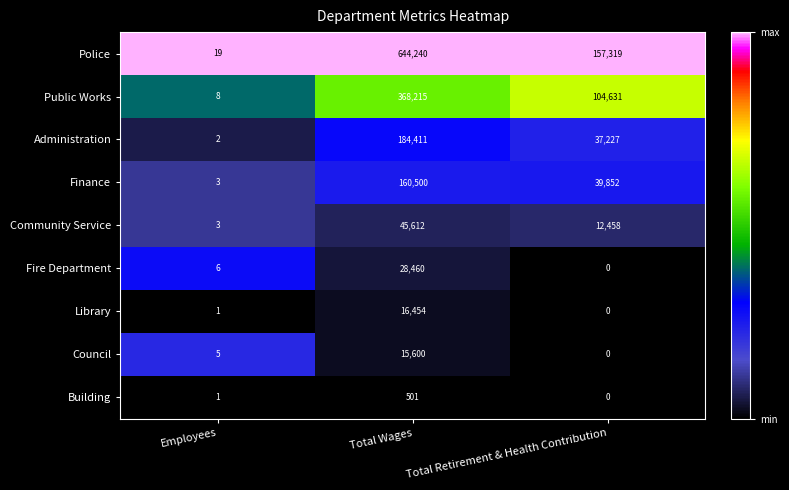

Is it true that Community Service equals 22093 at Total Retirement & Health Contribution?

False